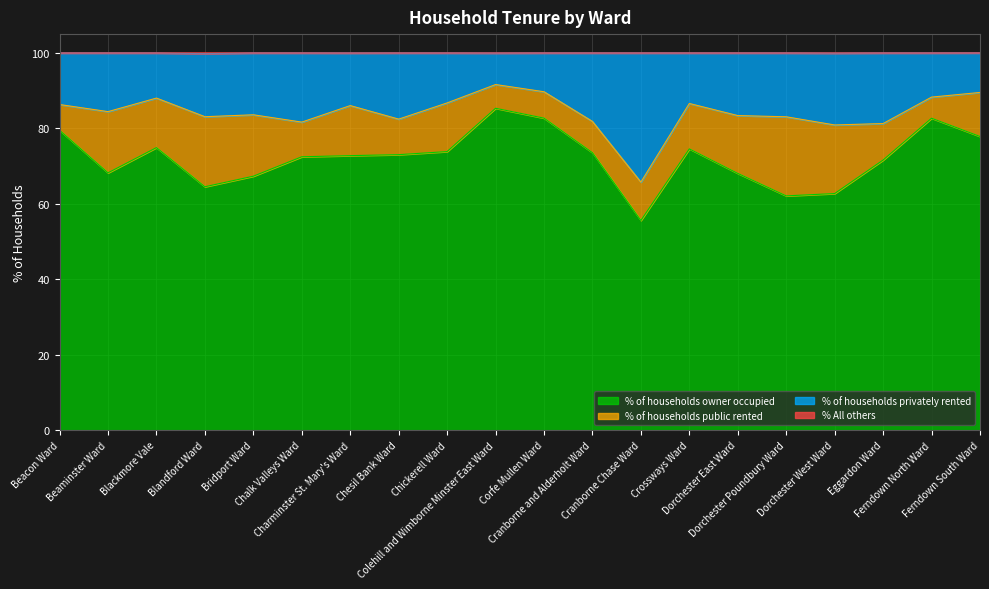

True or false: % of households owner occupied has a value of 83.4 at Dorchester Poundbury Ward.

False